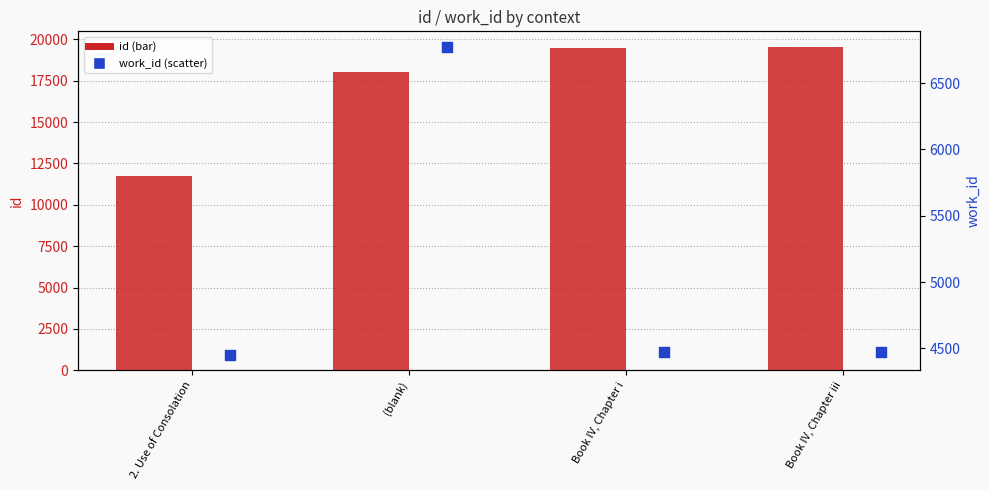

Which series has the largest total across all categories?

id